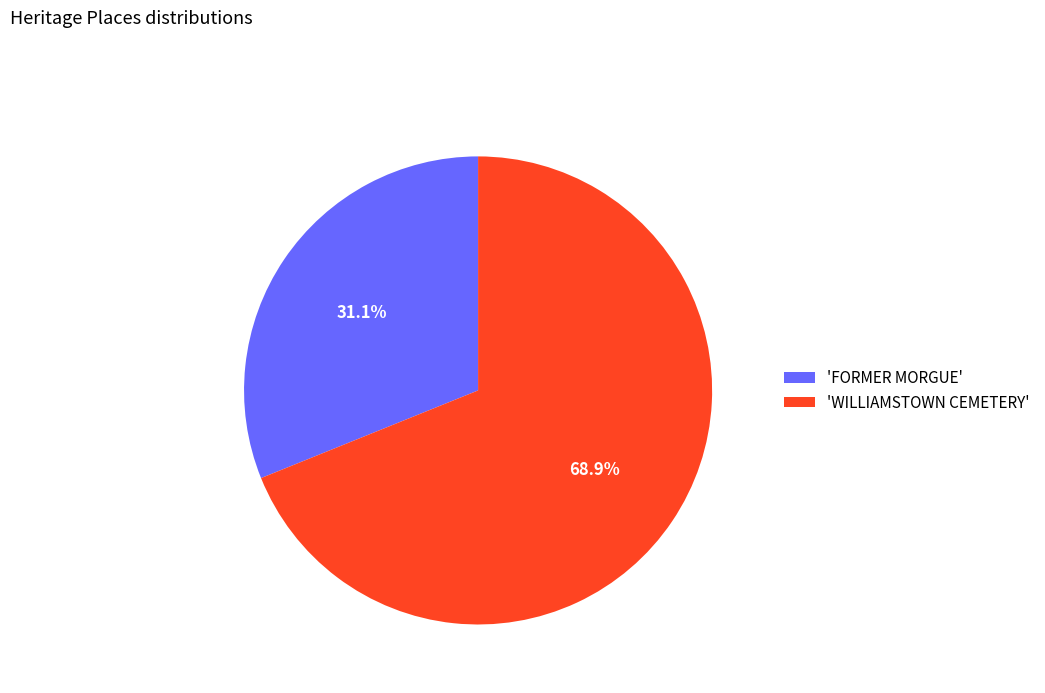

To the nearest percent, what is the difference between the largest and smallest slice percentages?

38%